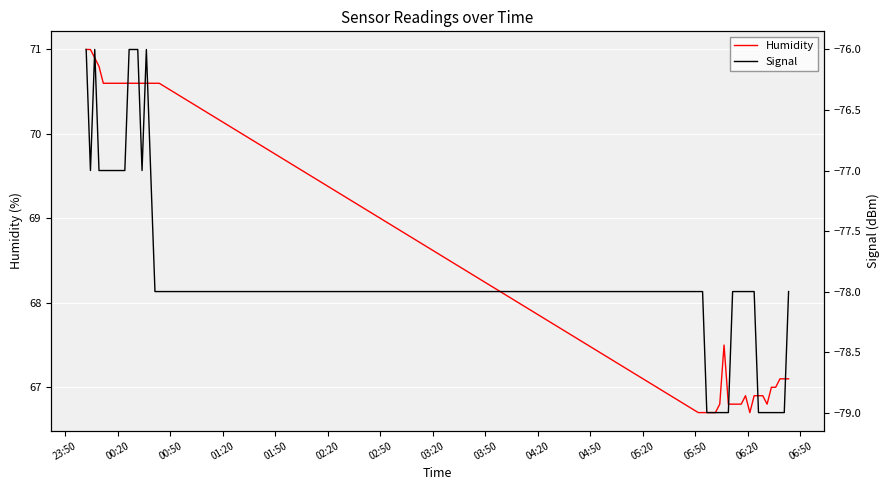

What is the highest value of the Humidity series?

71.0